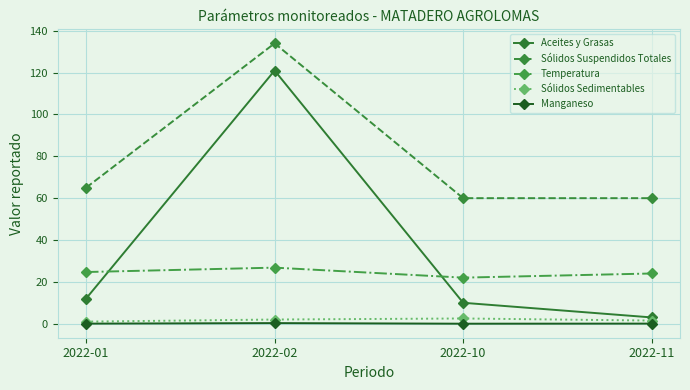

What is the difference between the maximum and minimum values in the Sólidos Sedimentables series?

1.5